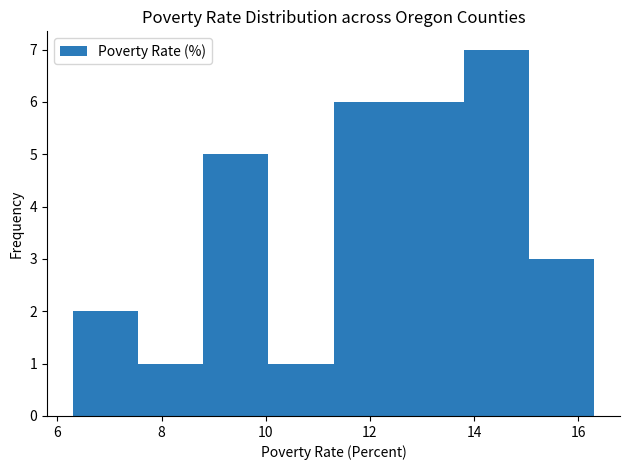

Reading left to right, transcribe this chart: for each bar, give the range it covers on the x-axis and its height. Neither the bar edges nor the heights are printed on the chart, so give them approximately, as read against the axes.

6.30 to 7.55: 2
7.55 to 8.80: 1
8.80 to 10.05: 5
10.05 to 11.30: 1
11.30 to 12.55: 6
12.55 to 13.80: 6
13.80 to 15.05: 7
15.05 to 16.30: 3